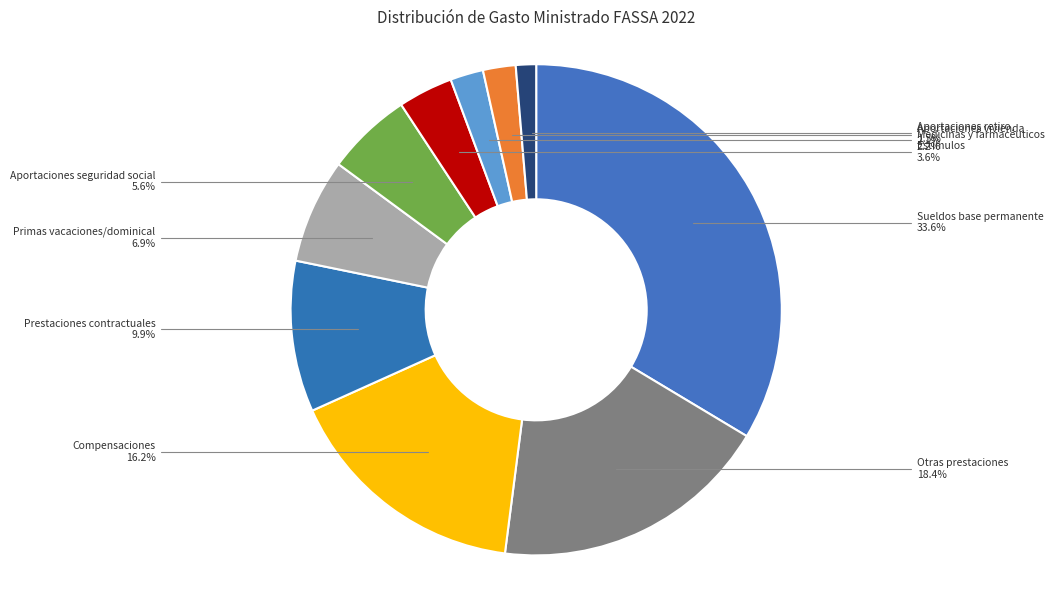

Does Otras prestaciones represent more than half of the total?

No